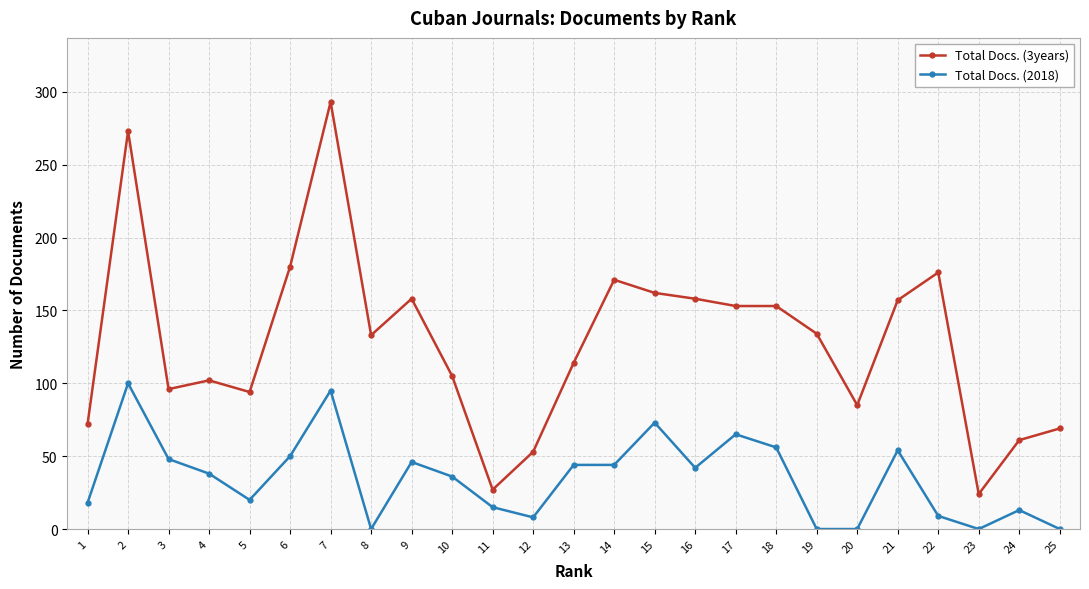

What is the value of the Total Docs. (2018) point at the 17th from the left?

65